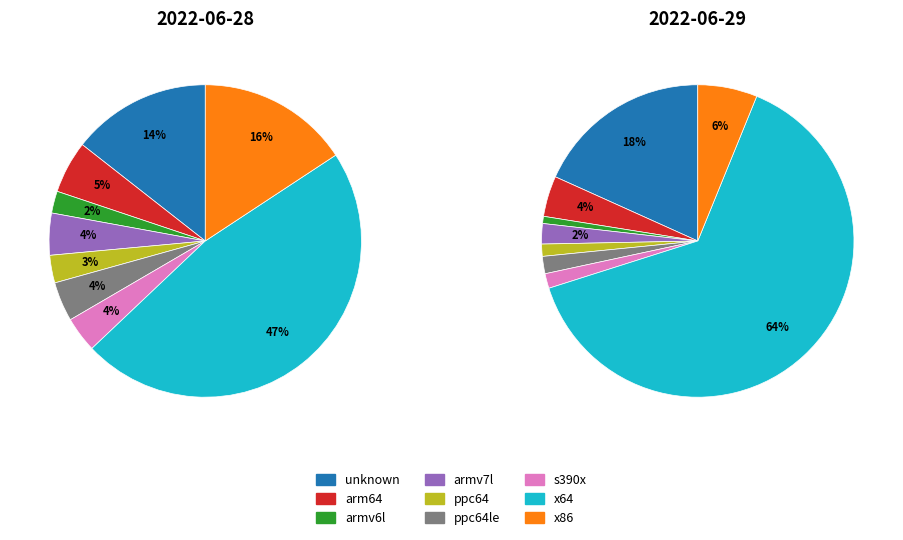

Does ppc64 represent more than half of the total?

No